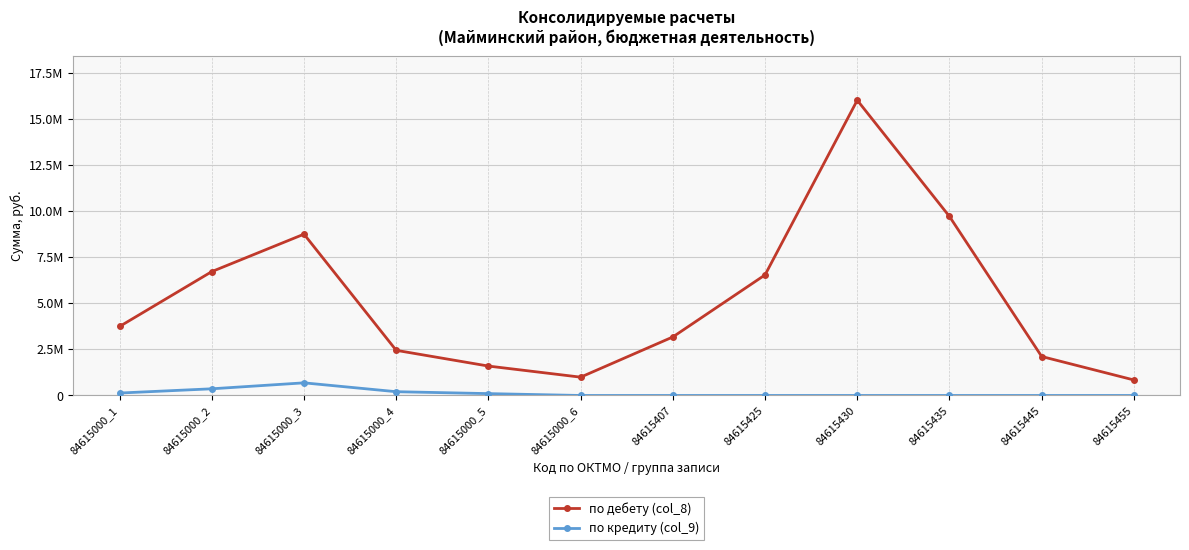

What is the spread (max minus min) of values at 84615435?

9701179.0